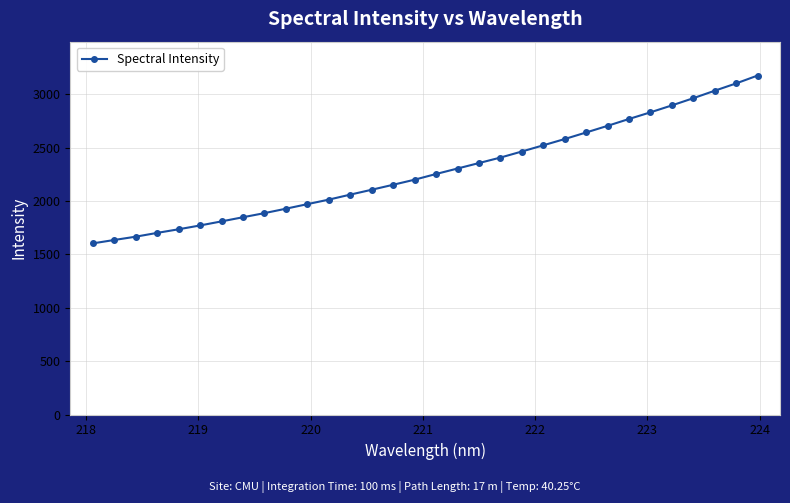

What is the minimum value shown in the chart?

1604.0